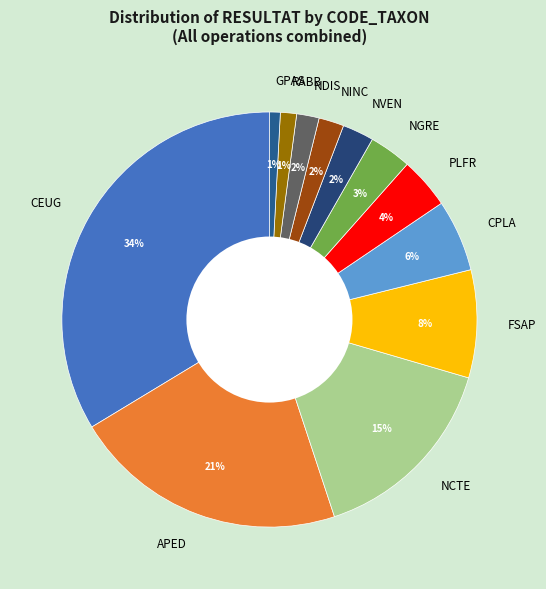

True or false: FSAP accounts for 13% of the total.

False